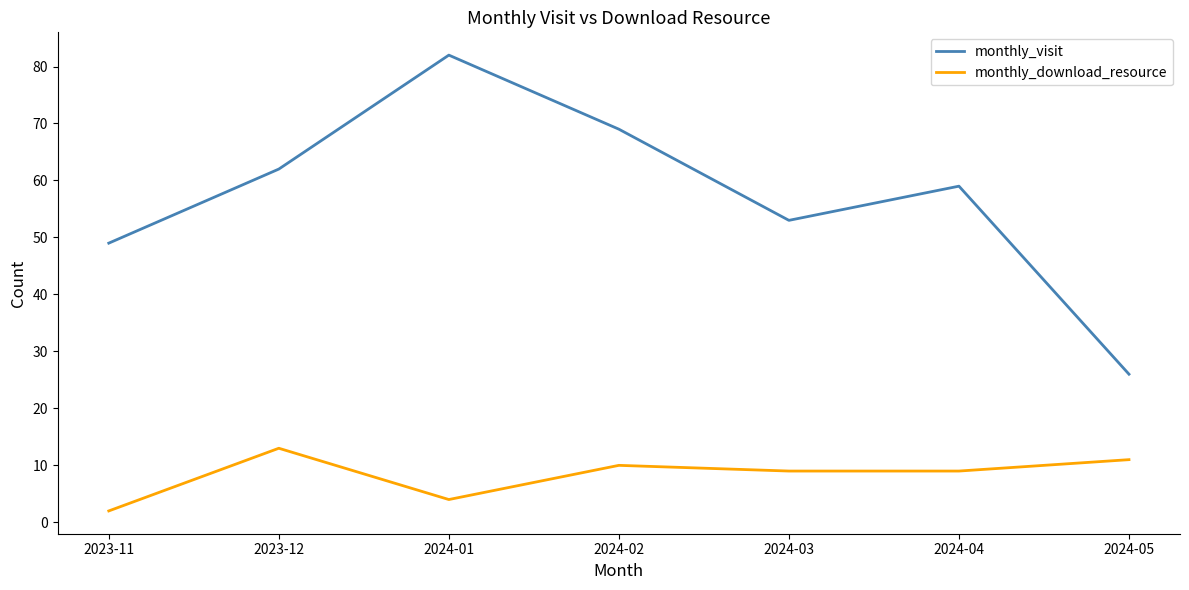

The value of monthly_visit at 2024-04 is 59. True or false?

True